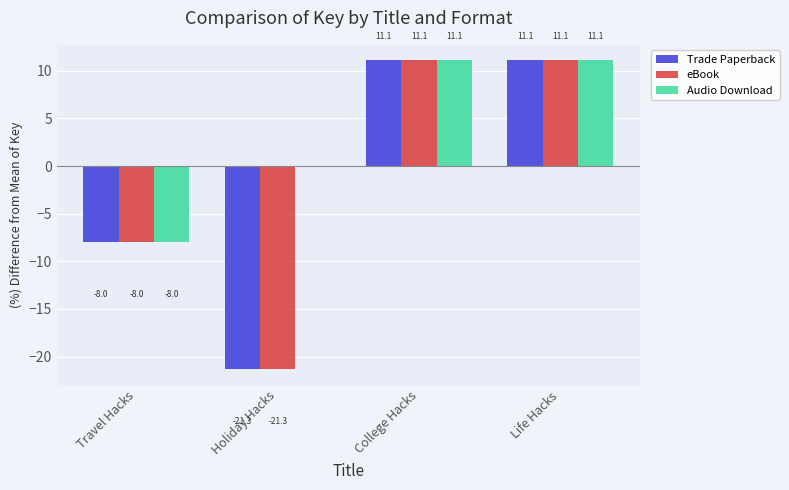

At which label does Audio Download first exceed 11?

College Hacks